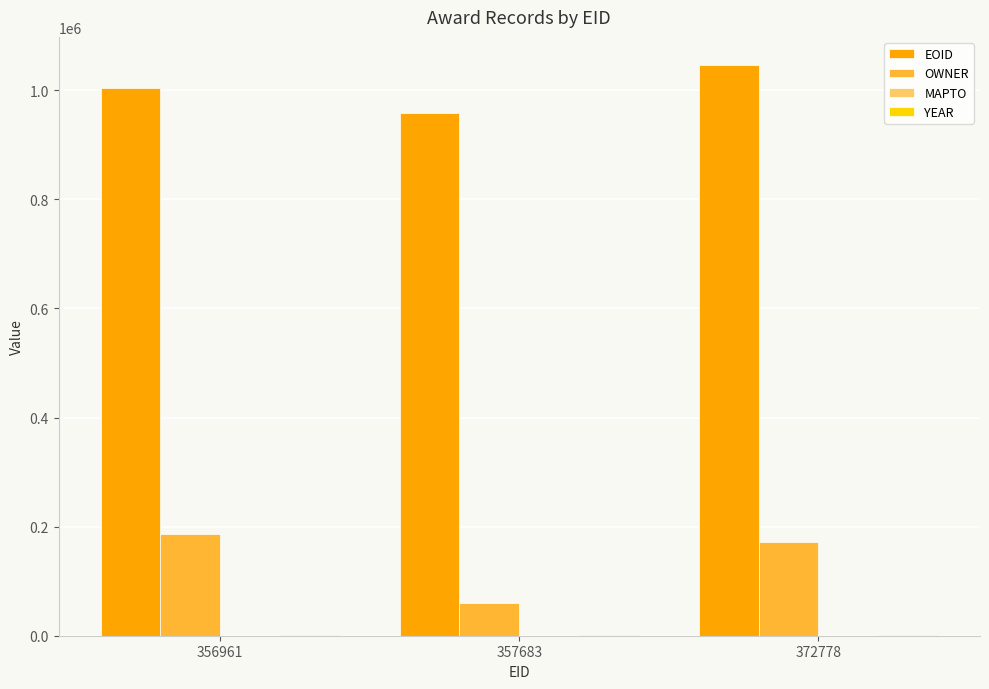

Is it true that OWNER equals 171847 at 372778?

True